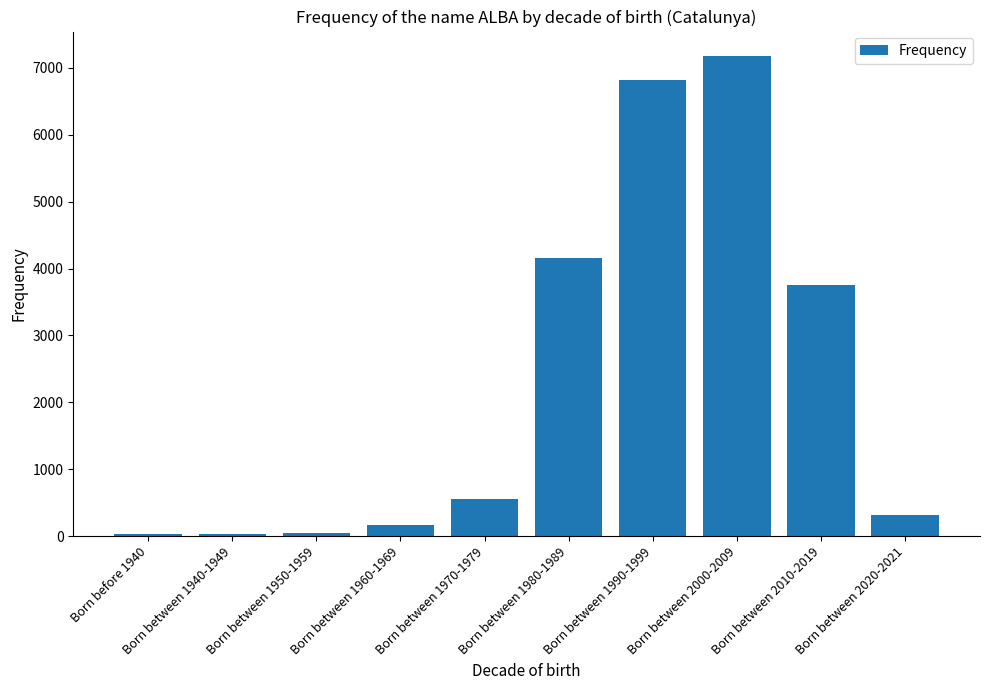

What is the ratio of the value at Born between 2020-2021 to the value at Born between 1970-1979?

0.6